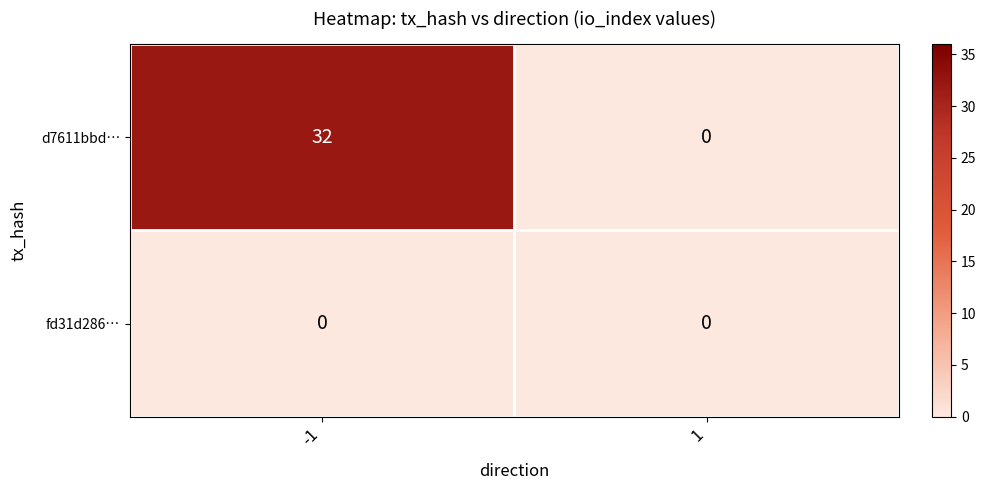

Rank the series by their maximum value, from lowest to highest.

fd31d286…, d7611bbd…